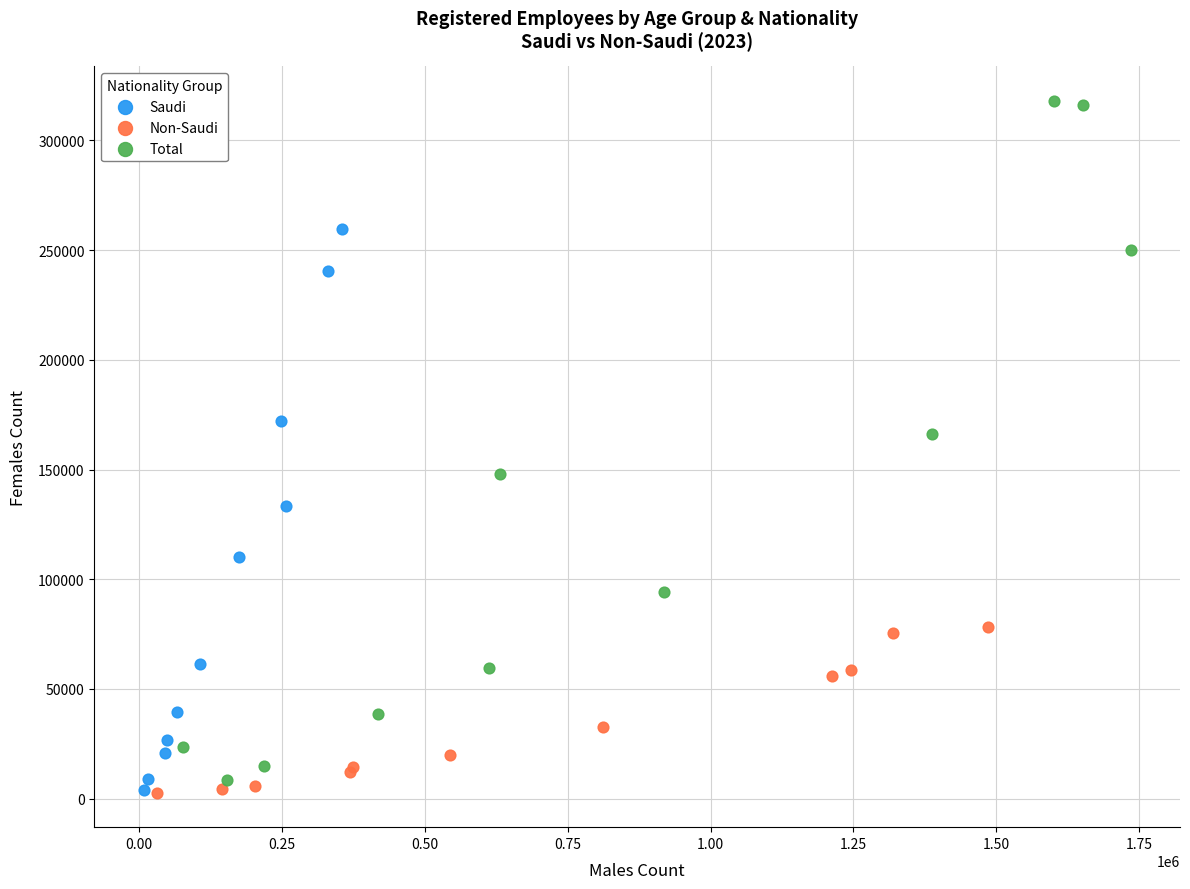

Which series has the widest spread of Y values?

Total